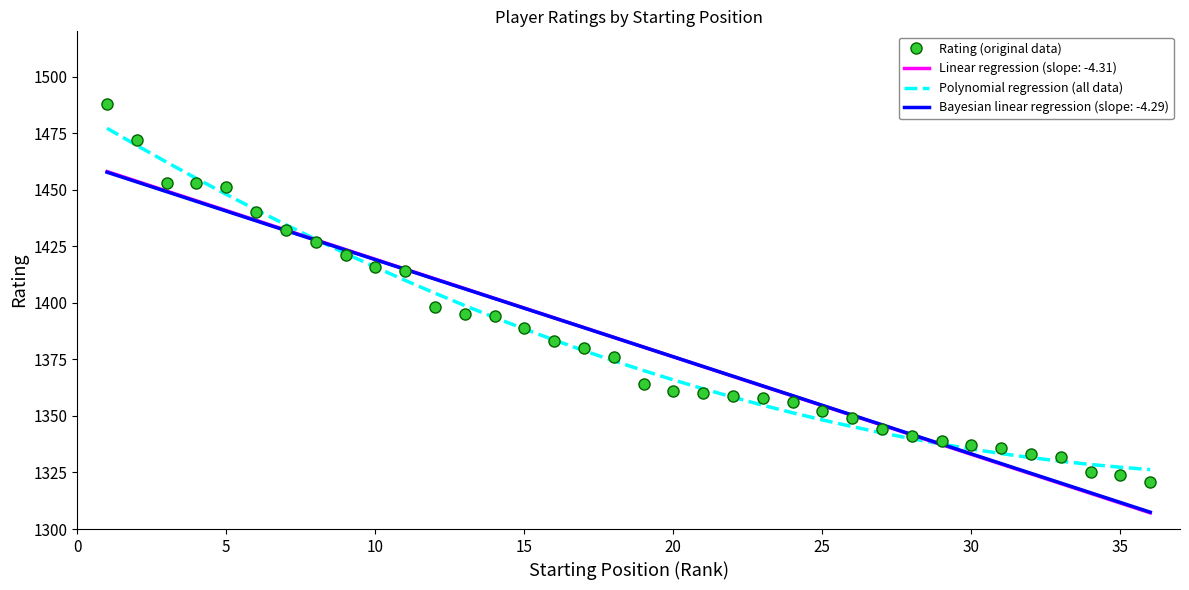

What is the minimum value for Polynomial regression (all data)?

1326.3